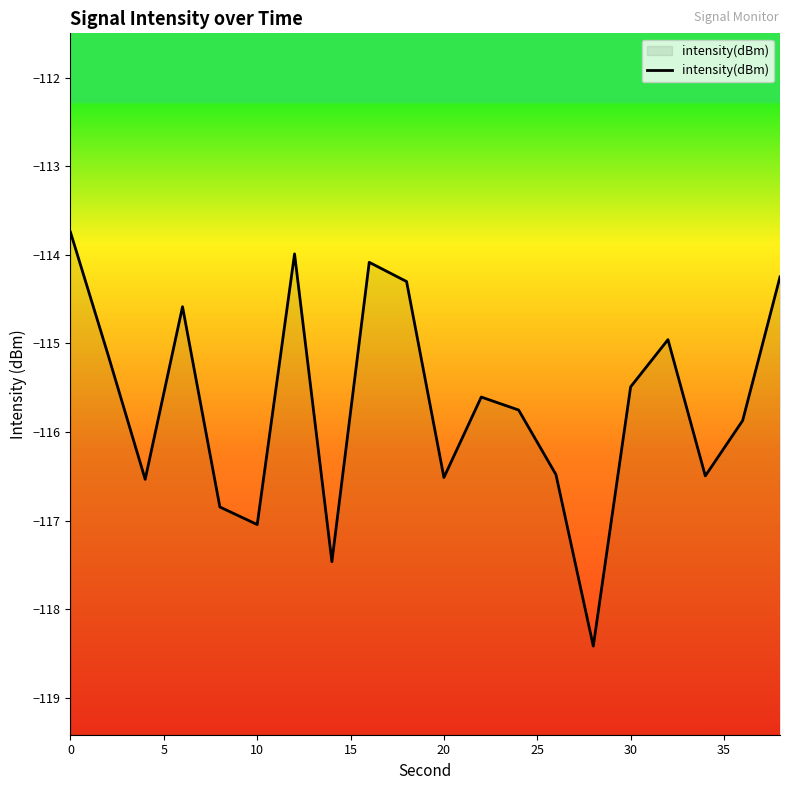

True or false: the data shows -113.7 at 0.

True